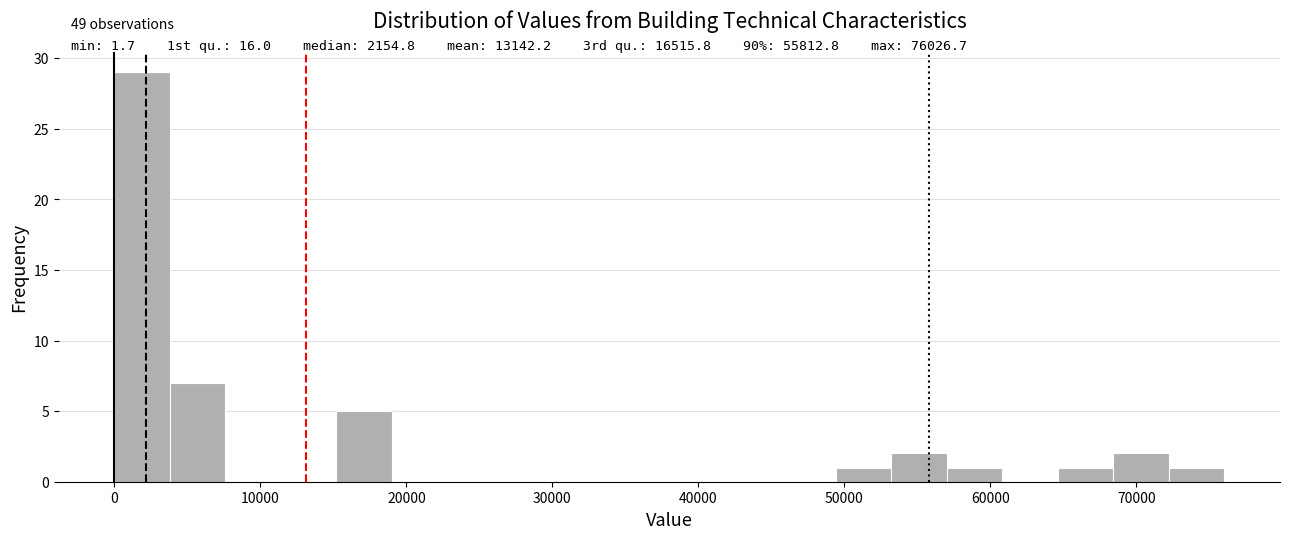

Around what value on the x-axis is the tallest bar? Give the approximate position of its centre, as read against the axis.

2000